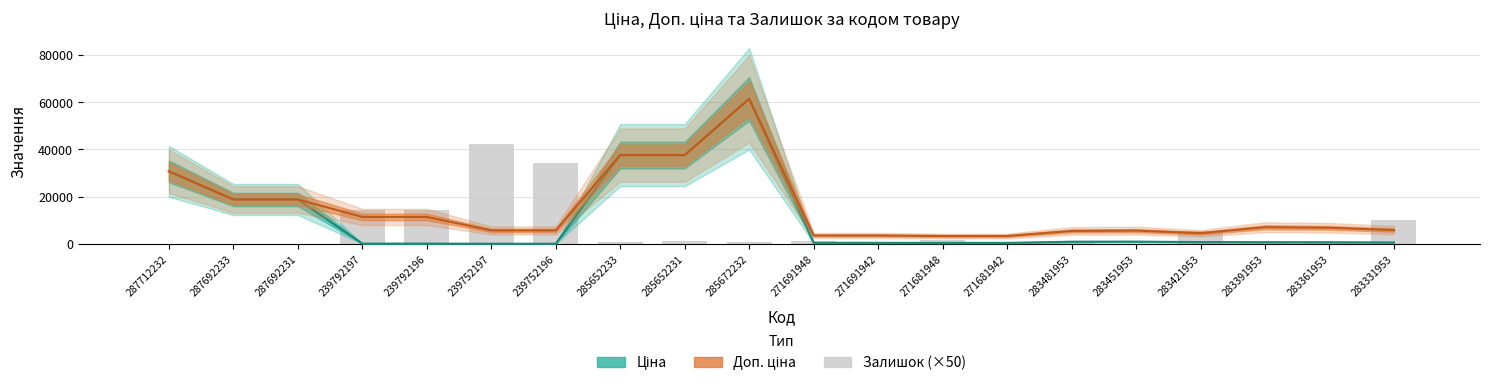

Between 287712232 and 283421953, which series saw the biggest shift?

Ціна